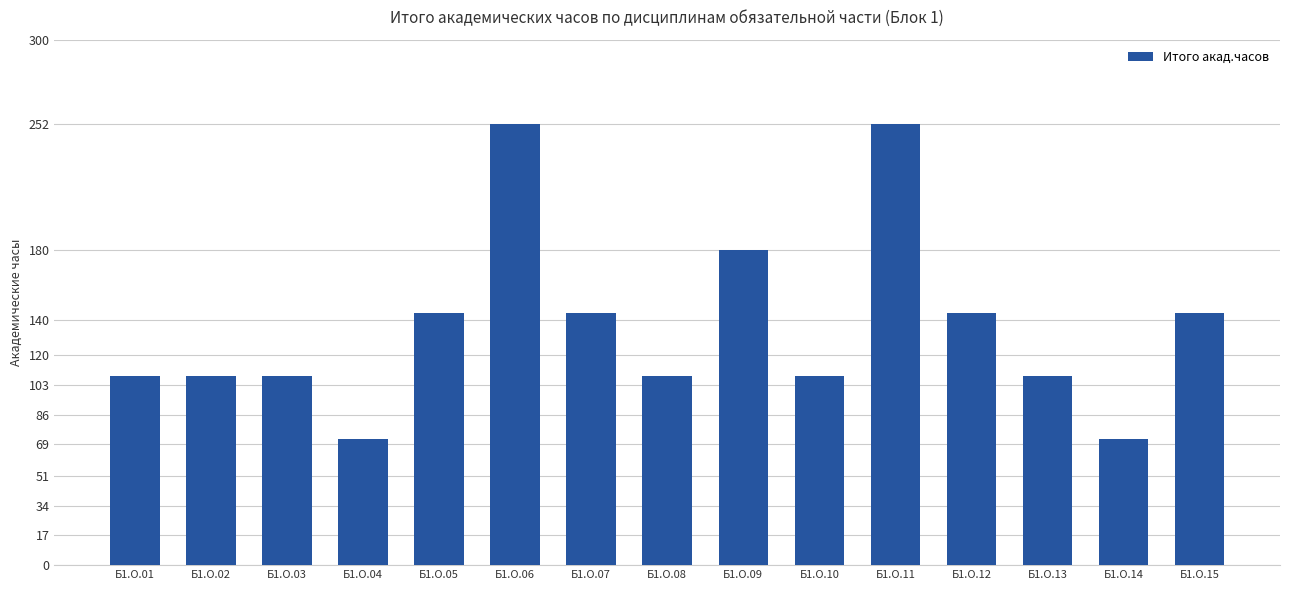

Count the values in the range 108 to 144.

10